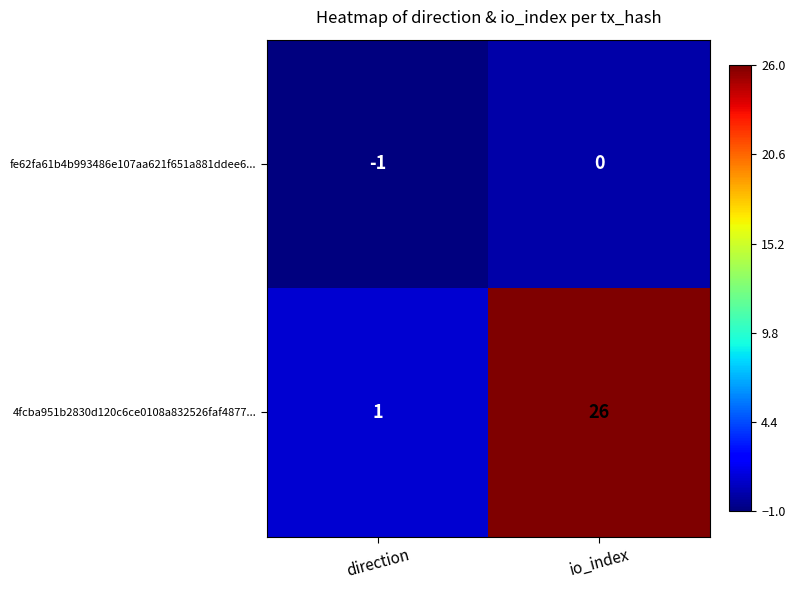

At how many categories does at least one series exceed 10?

1